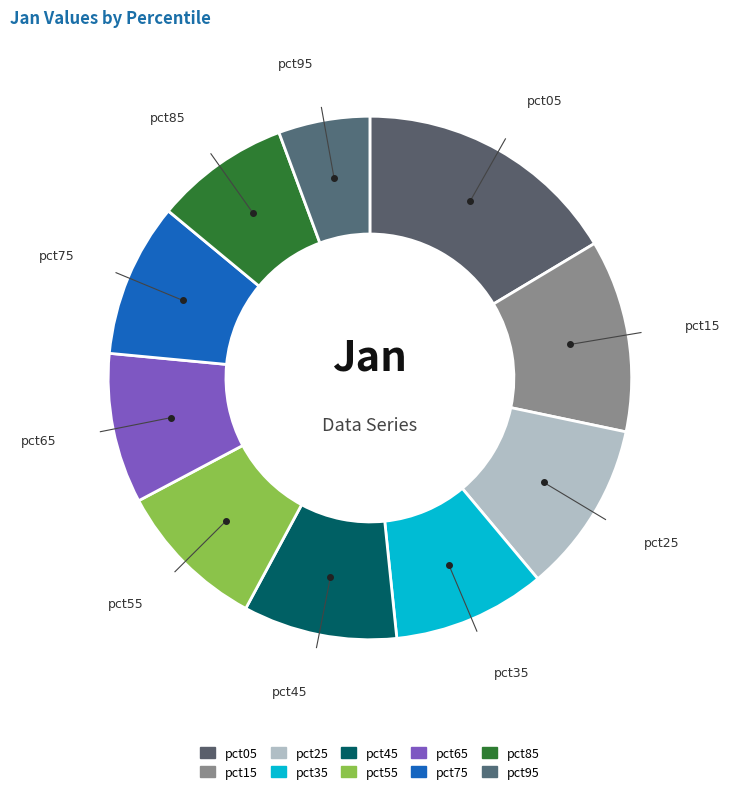

Which slice is the largest?

pct05